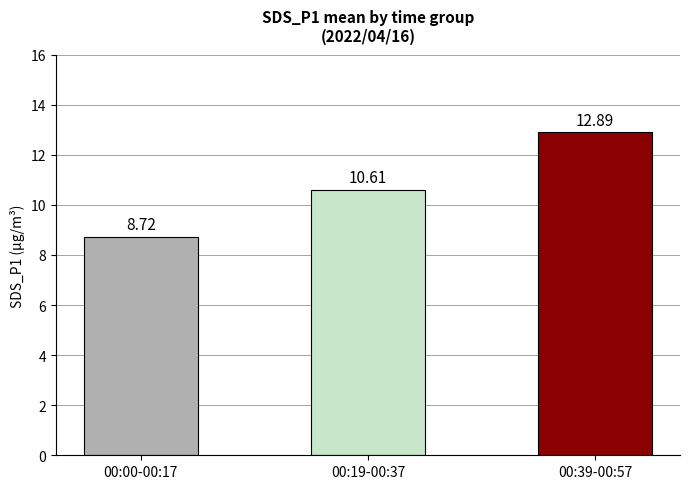

How many bars are there in total?

3